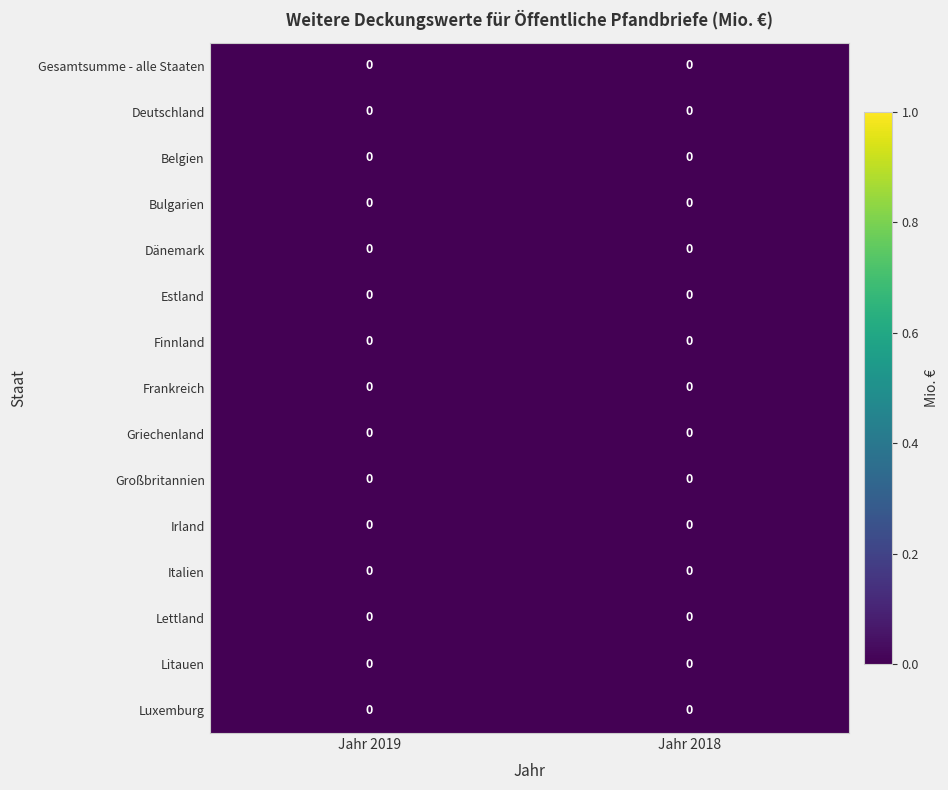

Between Jahr 2019 and Jahr 2018, which is larger?

Jahr 2018